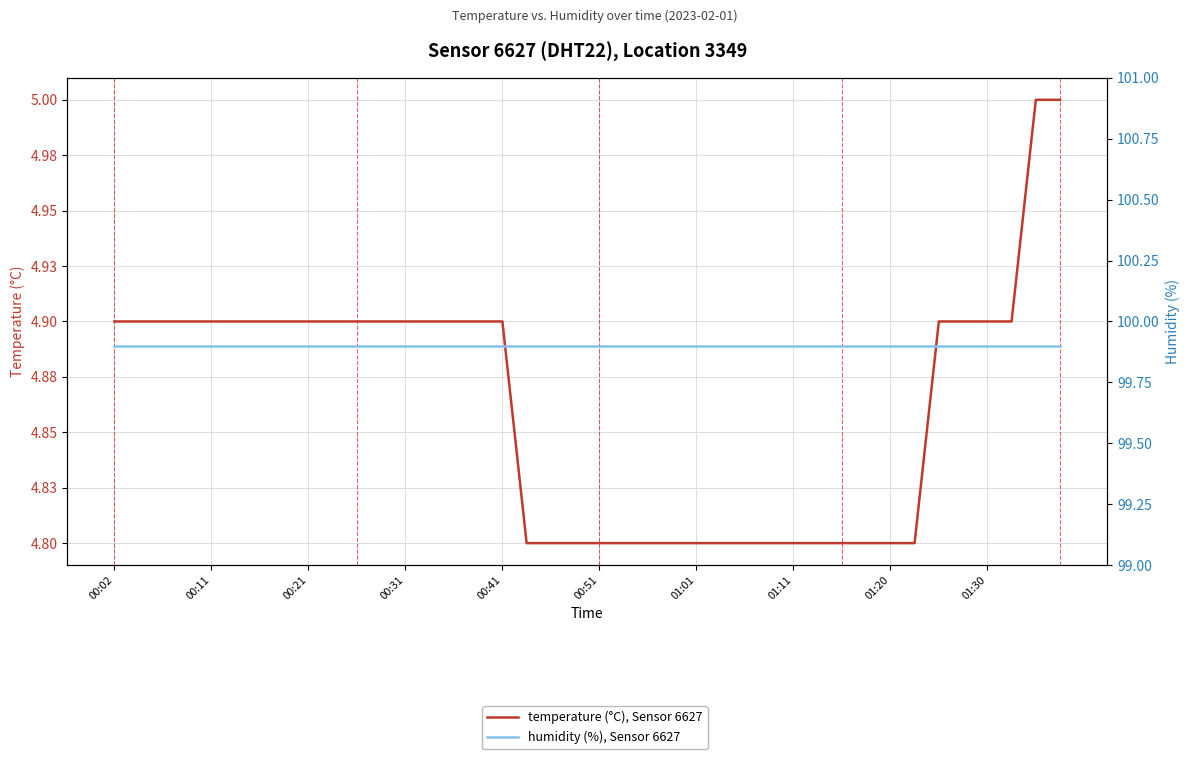

List the series in order of their peak value, lowest first.

temperature (°C), Sensor 6627, humidity (%), Sensor 6627